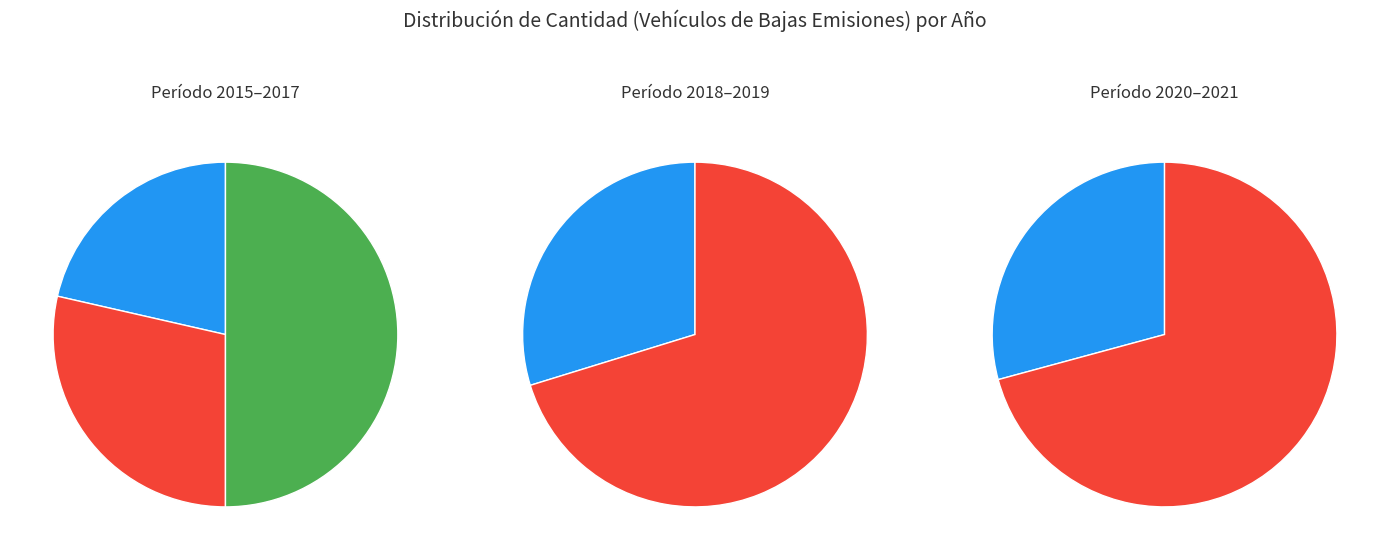

What is the difference between the highest and lowest values at 2019?

59